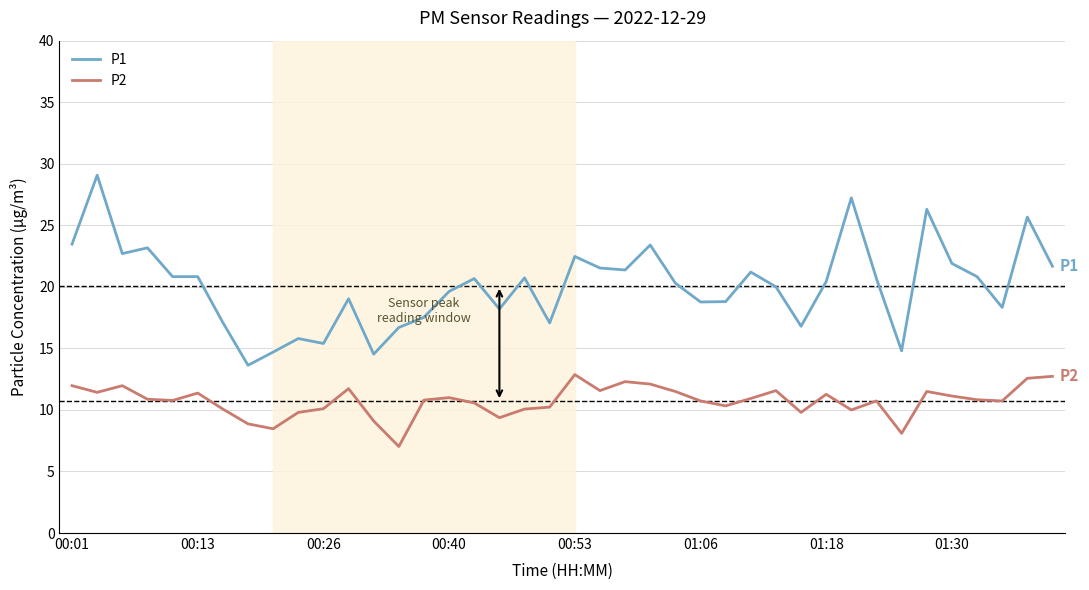

True or false: P2 and P1 intersect in this chart.

False